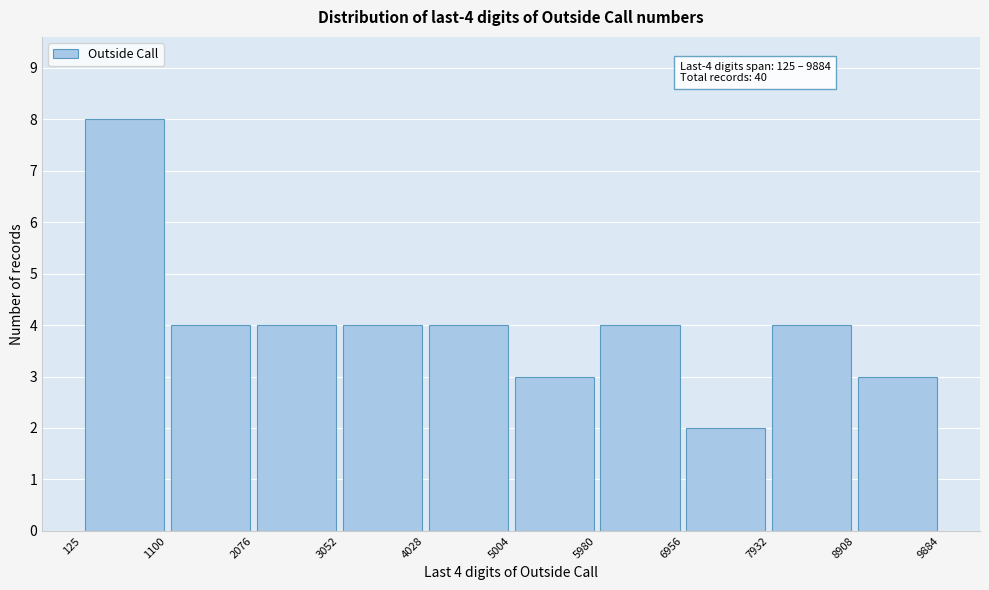

Which range on the x-axis has the tallest bar?

125 to 1100